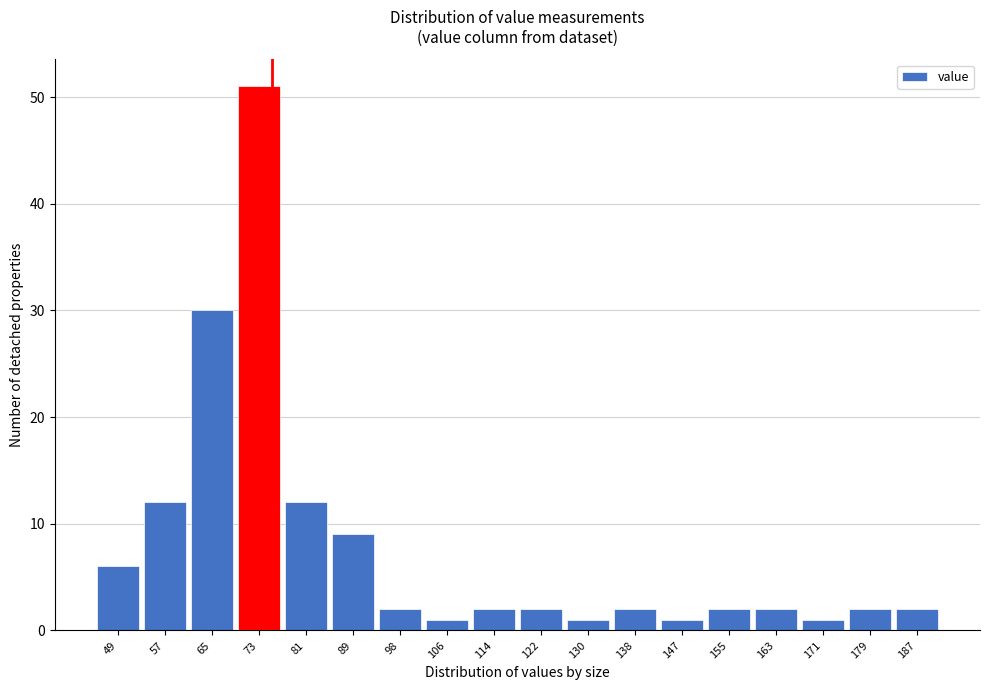

Reading left to right, list all the values displayed in this chart.

6	12	30	51	12	9	2	1	2	2	1	2	1	2	2	1	2	2